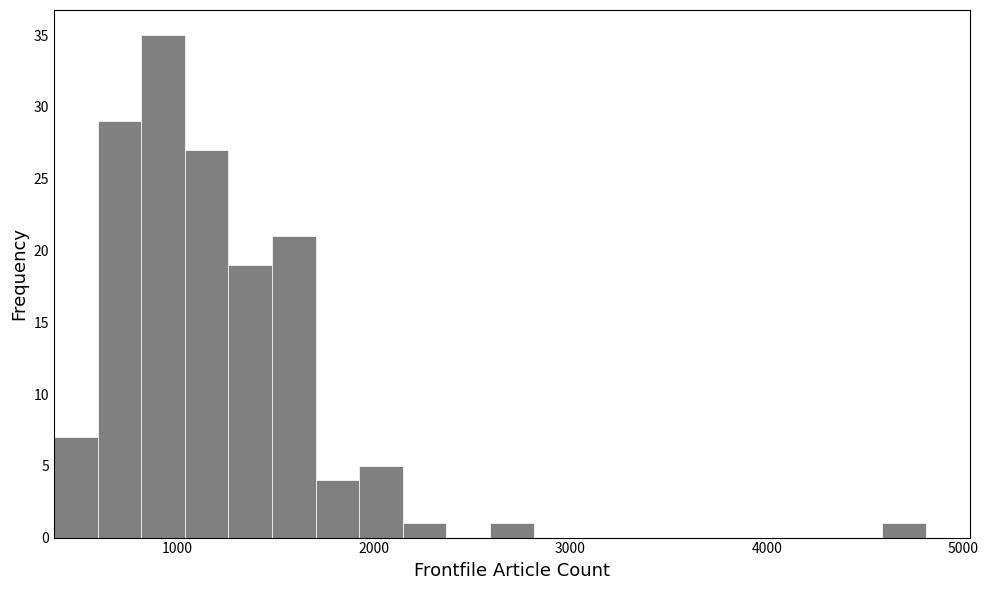

Around what value on the x-axis is the tallest bar? Give the approximate position of its centre, as read against the axis.

900